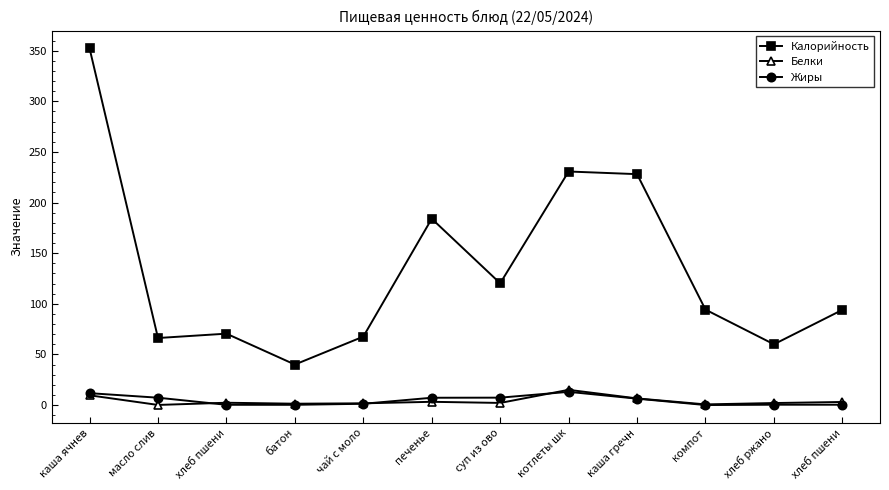

What is the value of the Белки point at the 1st from the left?

9.6